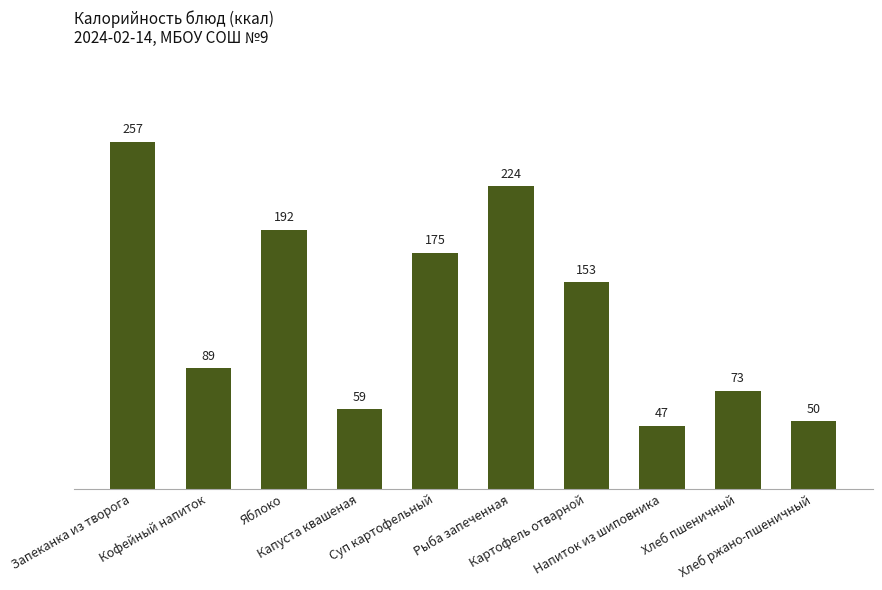

Rank the categories by value from highest to lowest.

Запеканка из творога, Рыба запеченная, Яблоко, Суп картофельный, Картофель отварной, Кофейный напиток, Хлеб пшеничный, Капуста квашеная, Хлеб ржано-пшеничный, Напиток из шиповника